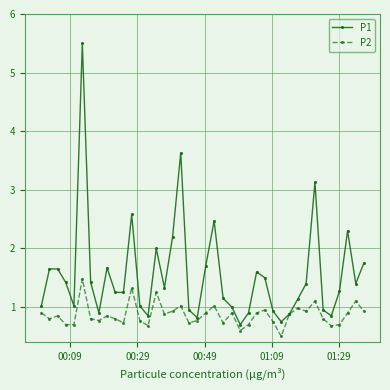

How many interior local peaks does the P2 series have?

12